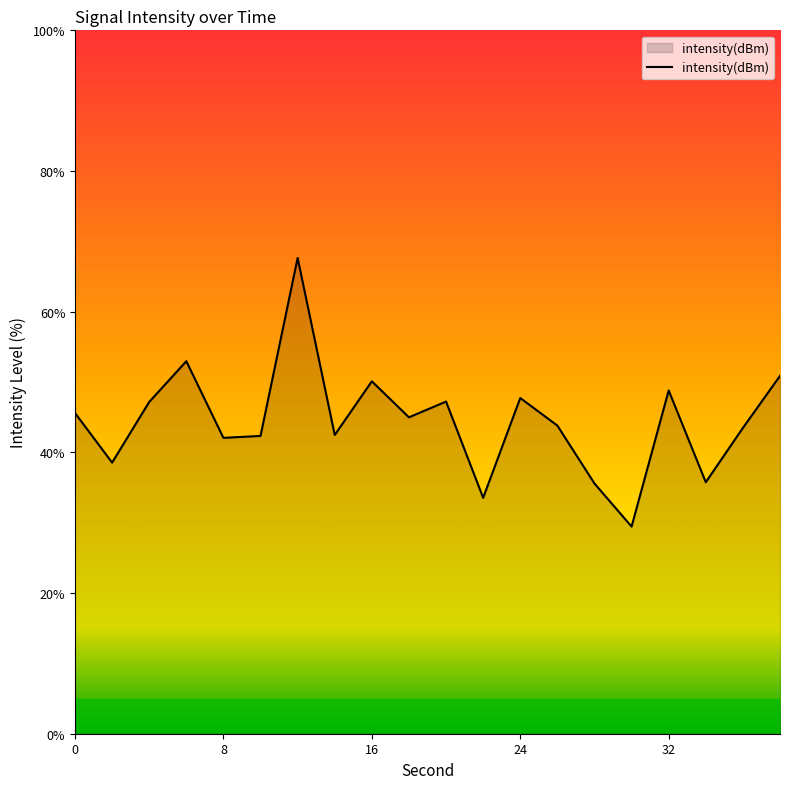

How many points are lower than both their immediate neighbors (excluding endpoints)?

7